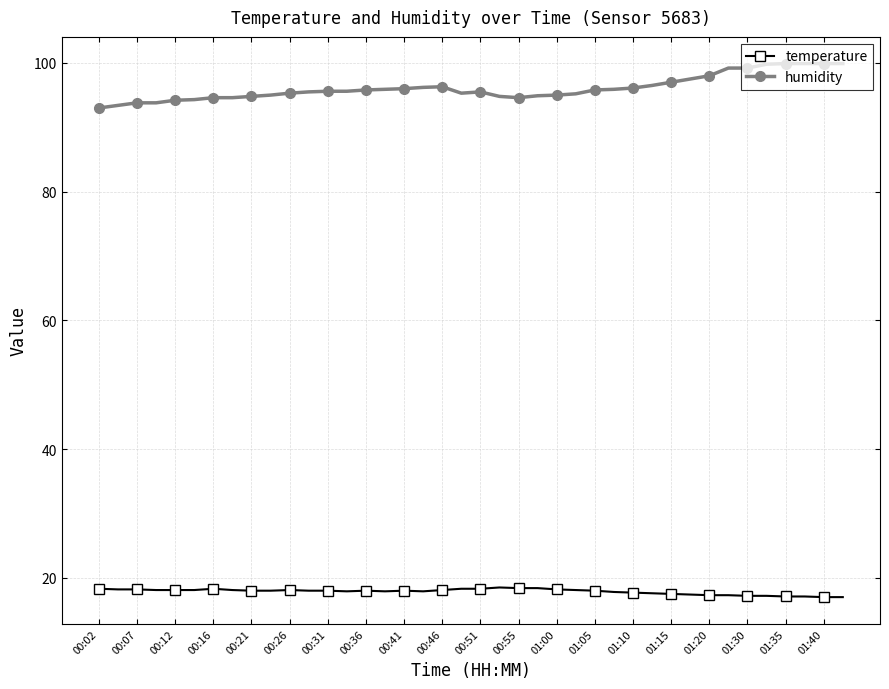

What is the value of the temperature point at the 37th from the left?

17.1